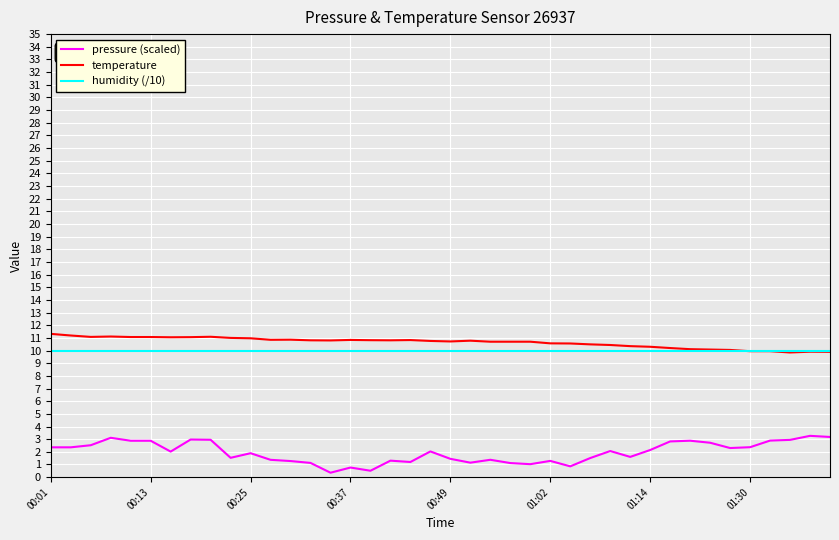

List the series in order of their peak value, lowest first.

pressure (scaled), humidity (/10), temperature